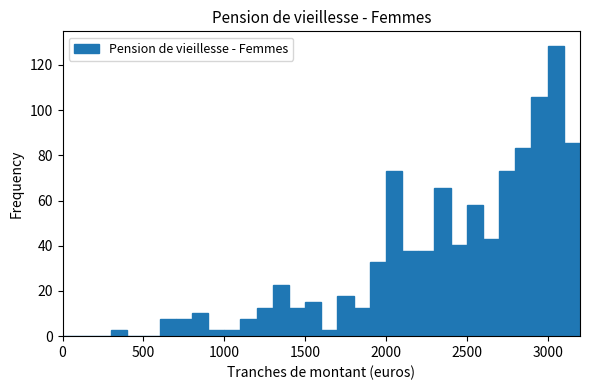

Read against the x-axis, roughly where is the centre of the tallest bar?

3050